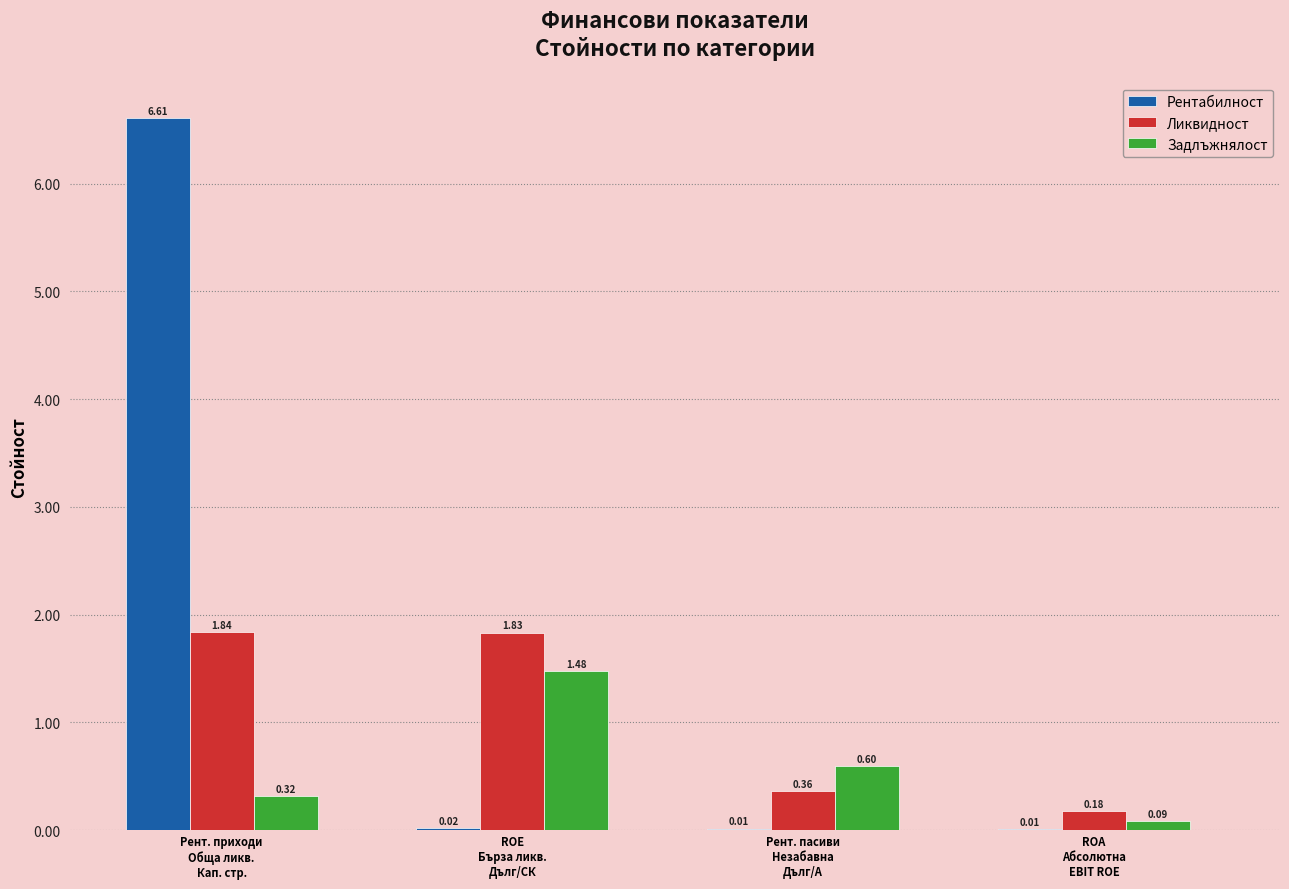

What is the sum of all Задлъжнялост values?

2.5